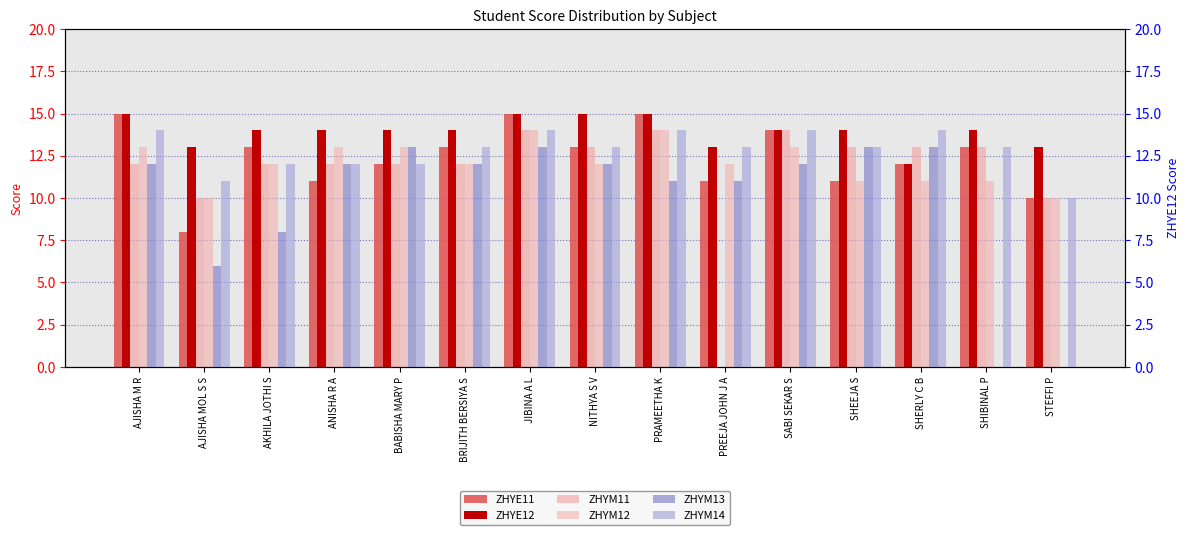

True or false: ZHYM14 has a value of 14 at AJISHA M R.

True